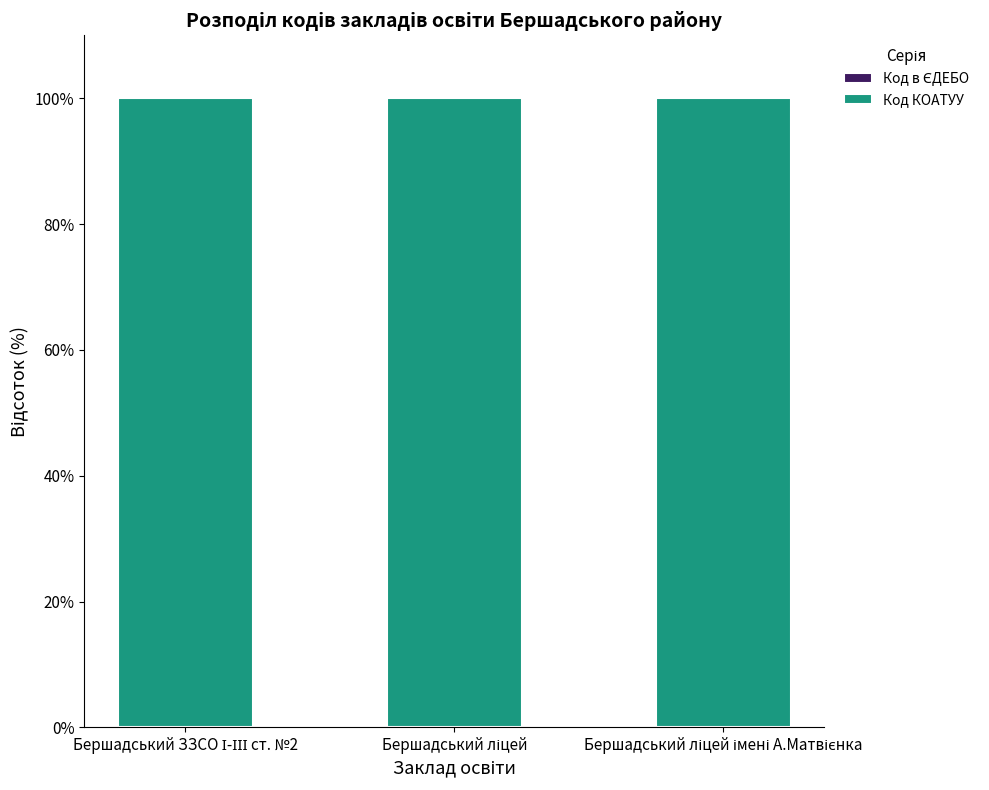

At how many categories does at least one series exceed 77?

3